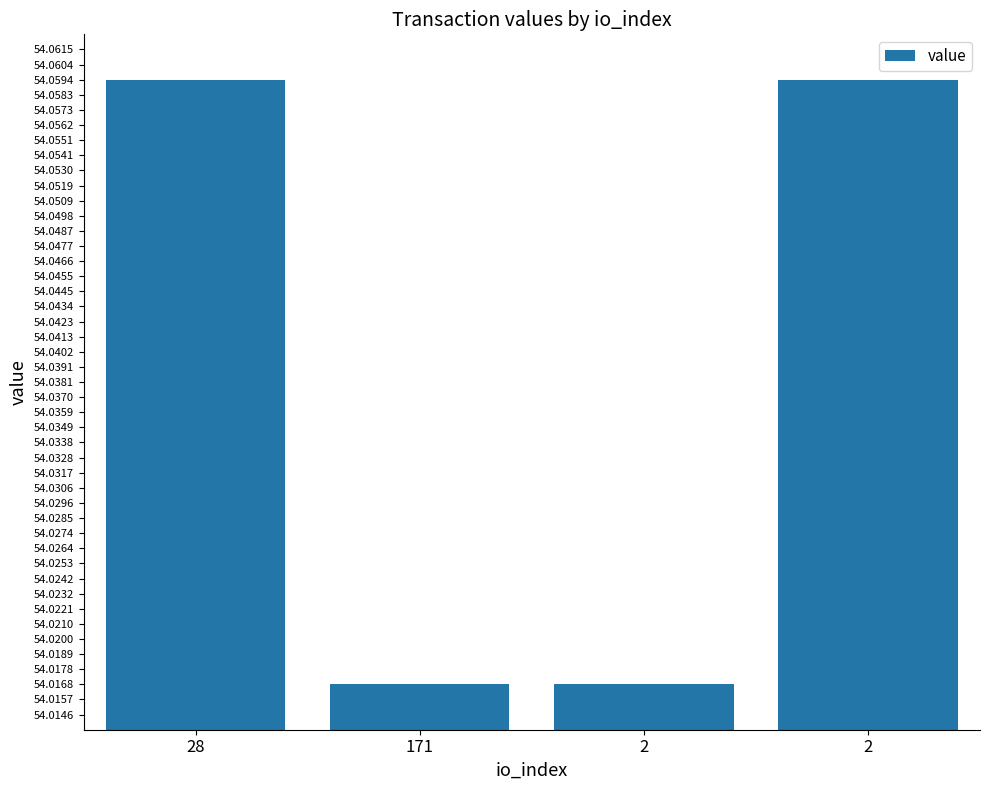

What is the value of the 3rd bar from the left?

54.0